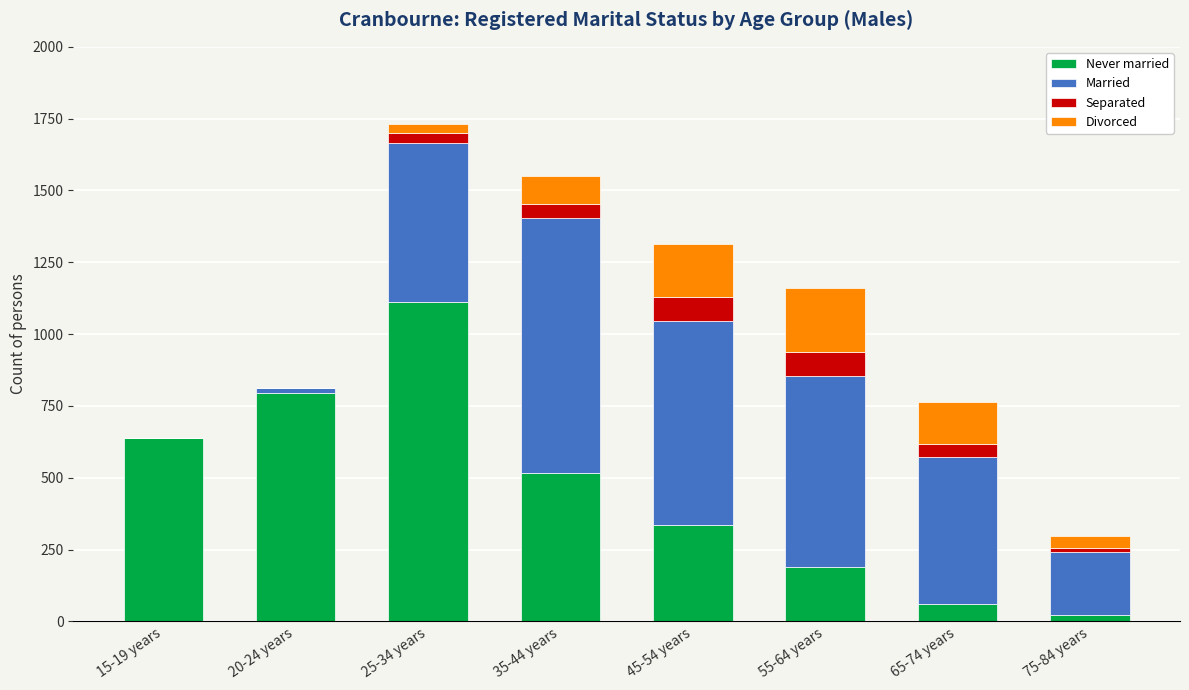

At which category is the sum across all series the highest?

25-34 years